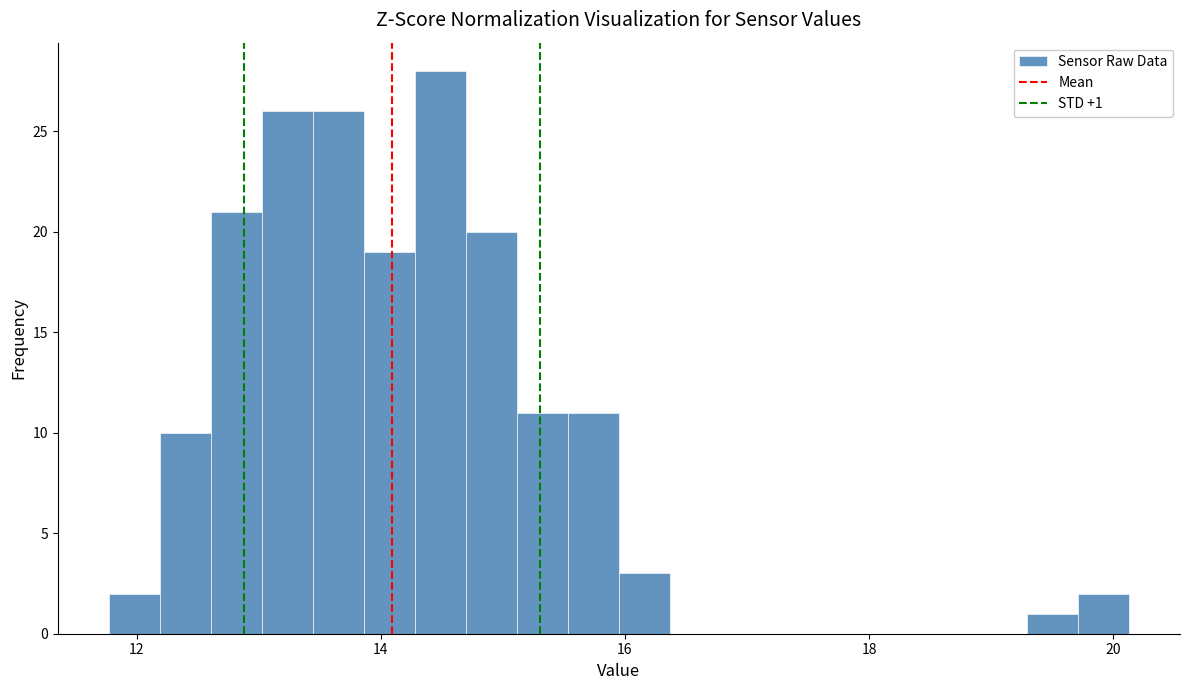

Around what value on the x-axis is the tallest bar? Give the approximate position of its centre, as read against the axis.

14.4